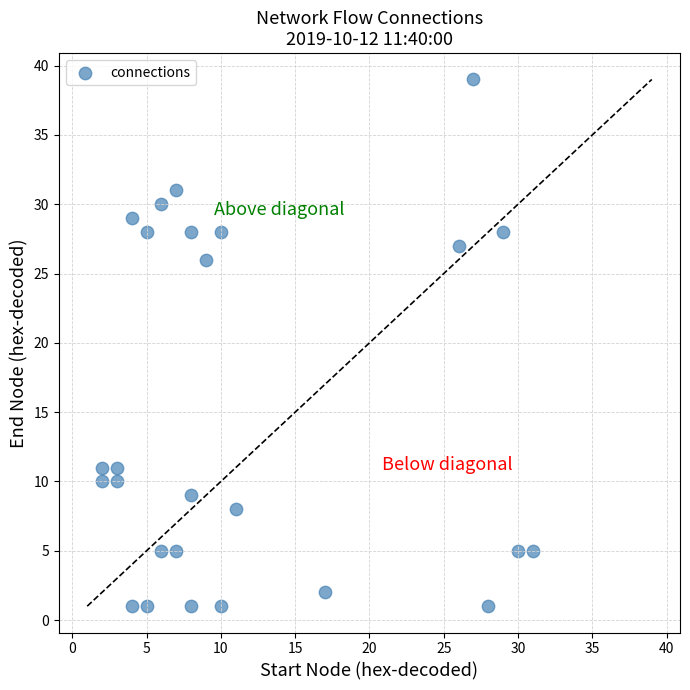

What Y value in the scatter plot is closest to 20?

26